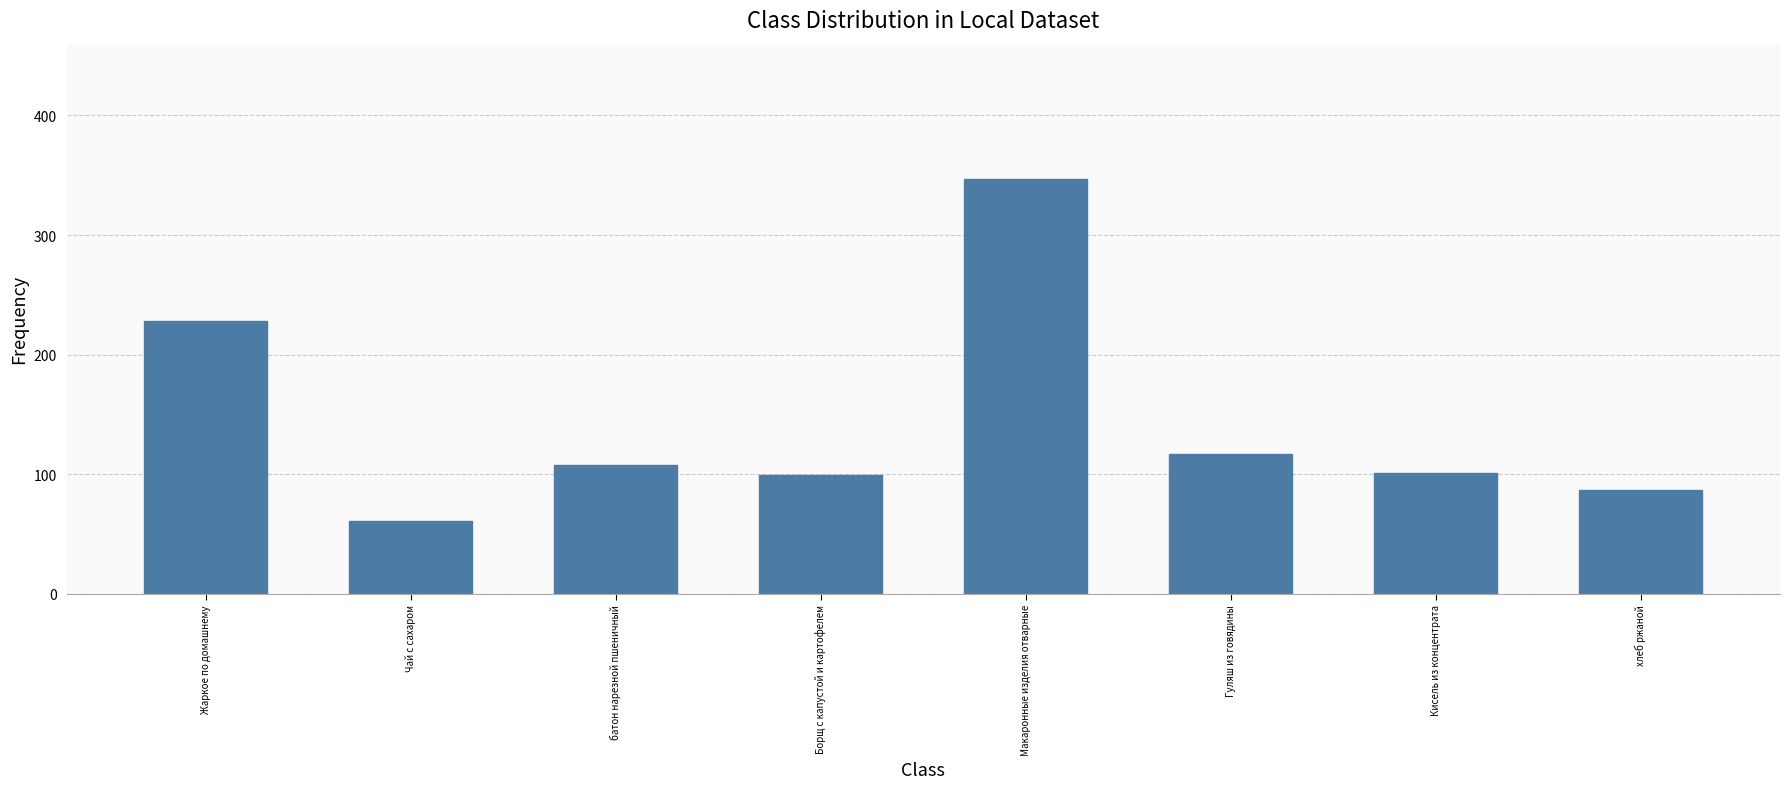

Reading right to left, what are all the values shown in this chart?

хлеб ржаной=87	Кисель из концентрата=101	Гуляш из говядины=117	Макаронные изделия отварные=347	Борщ с капустой и картофелем=99	батон нарезной пшеничный=108	Чай с сахаром=61	Жаркое по домашнему=228